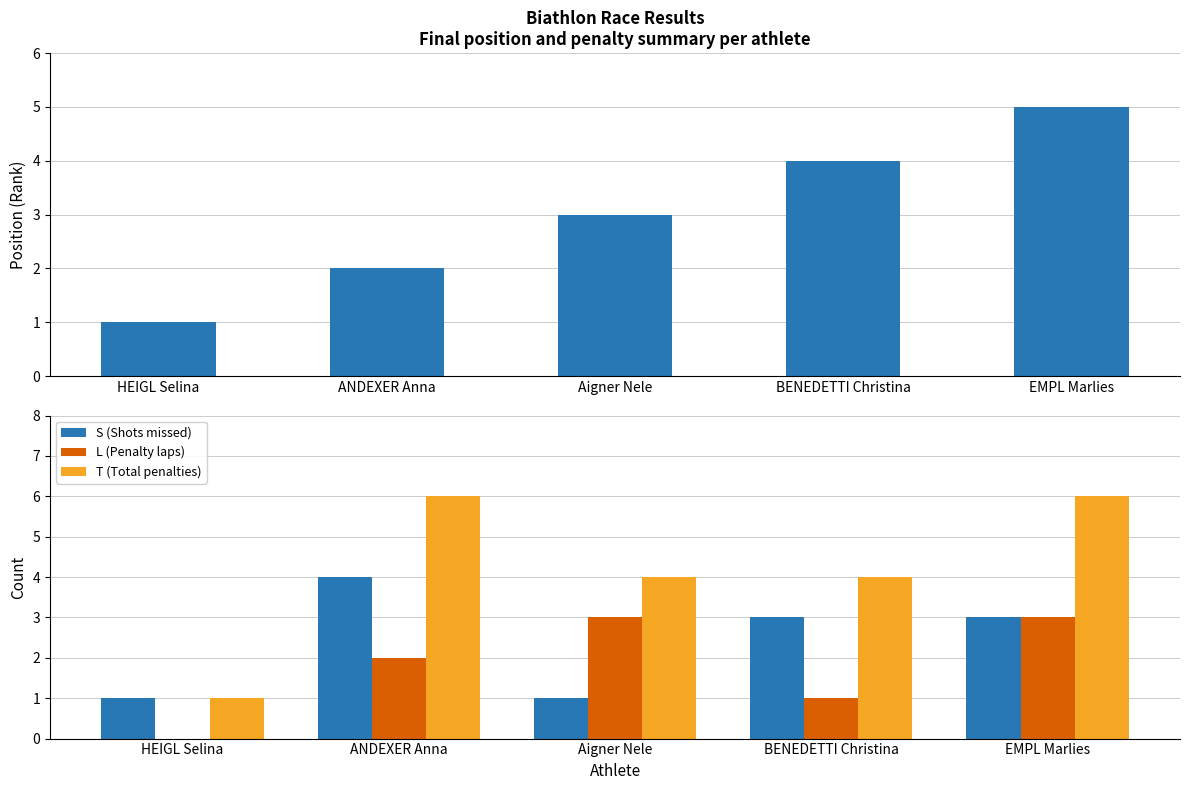

What is the total value across all series at Aigner Nele?

11